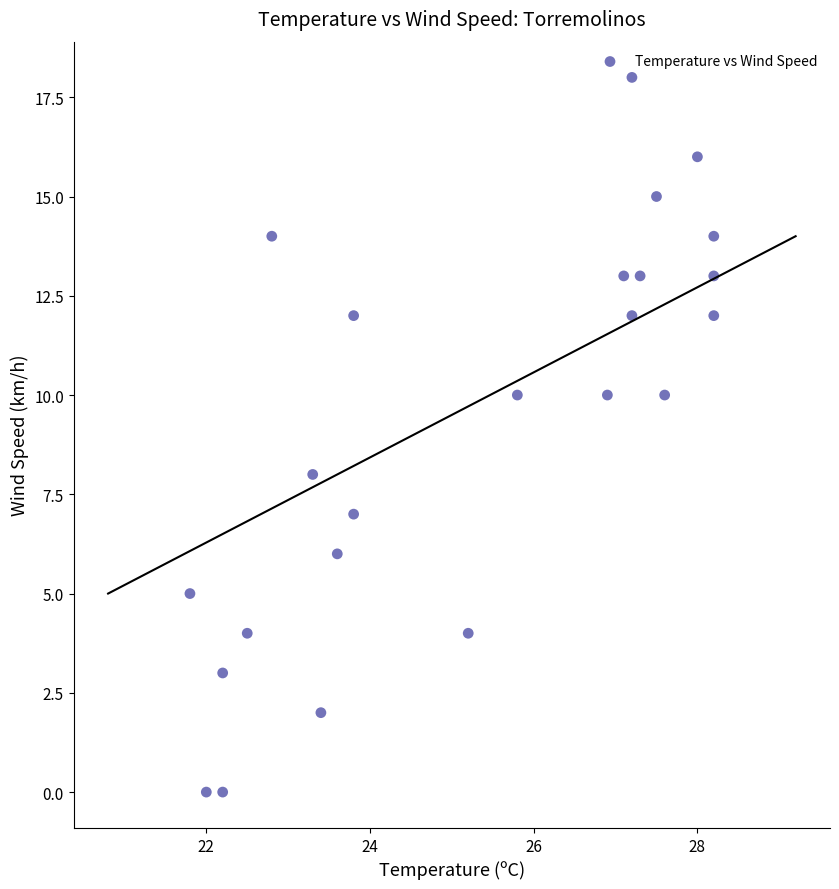

What is the range of Y values (max minus min)?

18